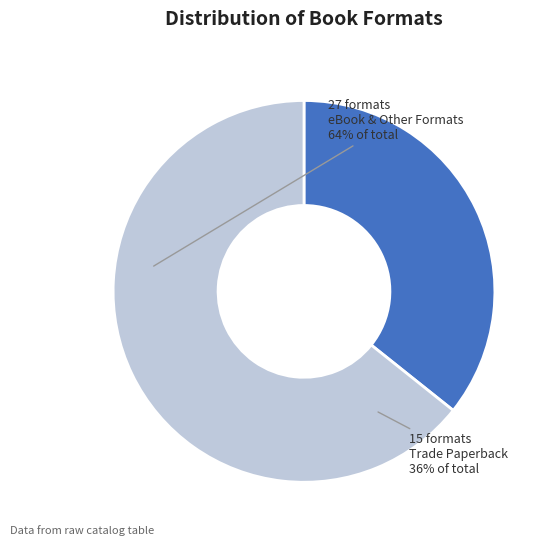

Is there a majority slice in this chart?

Yes